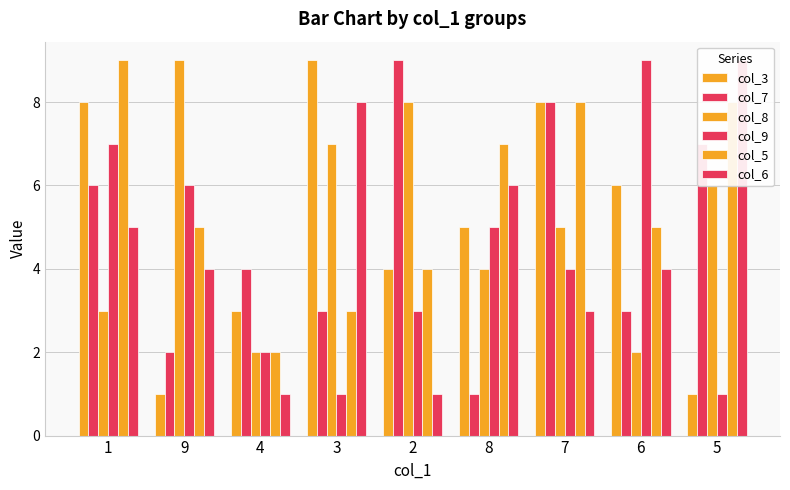

How many col_9 values are between 2 and 6?

5